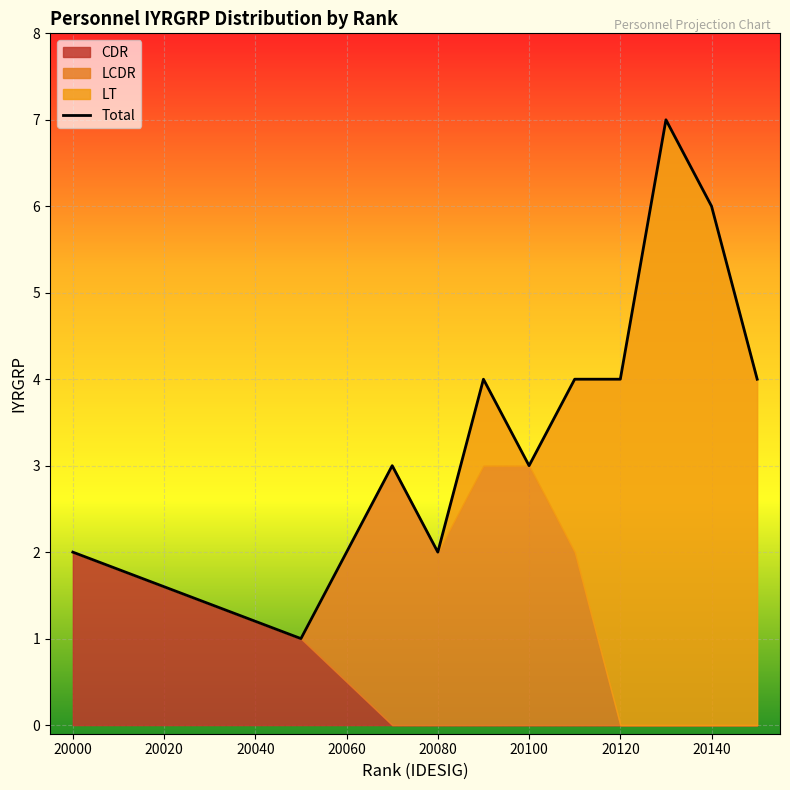

How many points are lower than both their immediate neighbors (excluding endpoints)?

3